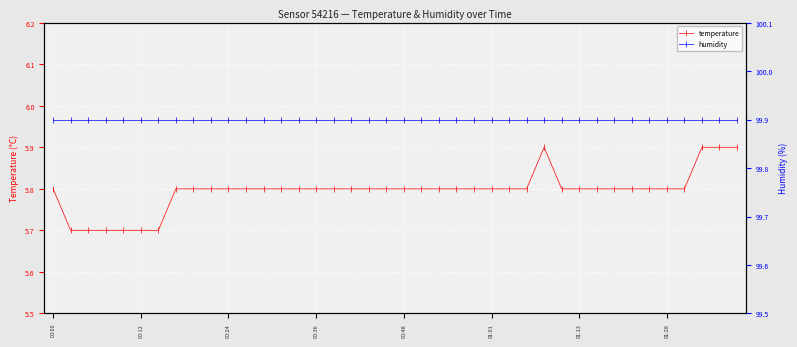

Rank the categories by humidity value from lowest to highest.

00:00, 00:12, 00:24, 00:36, 00:48, 01:01, 01:13, 01:28, 8, 9, 10, 11, 12, 13, 14, 15, 16, 17, 18, 19, 20, 21, 22, 23, 24, 25, 26, 27, 28, 29, 30, 31, 32, 33, 34, 35, 36, 37, 38, 39